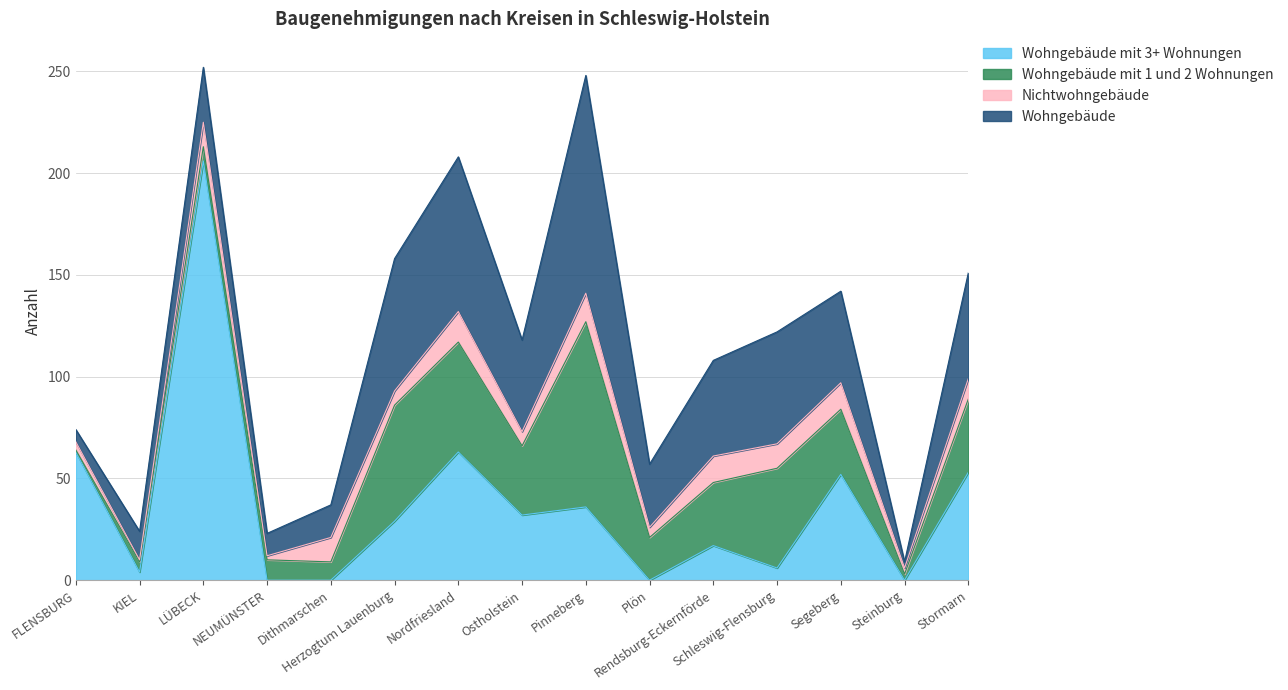

Reading left to right, list all the values displayed in this chart.

Wohngebäude mit 3+ Wohnungen: FLENSBURG=63	KIEL=4	LÜBECK=206	NEUMÜNSTER=0	Dithmarschen=0	Herzogtum Lauenburg=29	Nordfriesland=63	Ostholstein=32	Pinneberg=36	Plön=0	Rendsburg-Eckernförde=17	Schleswig-Flensburg=6	Segeberg=52	Steinburg=0	Stormarn=53
Wohngebäude mit 1 und 2 Wohnungen: FLENSBURG=1	KIEL=5	LÜBECK=7	NEUMÜNSTER=10	Dithmarschen=9	Herzogtum Lauenburg=57	Nordfriesland=54	Ostholstein=34	Pinneberg=91	Plön=21	Rendsburg-Eckernförde=31	Schleswig-Flensburg=49	Segeberg=32	Steinburg=3	Stormarn=36
Nichtwohngebäude: FLENSBURG=4	KIEL=1	LÜBECK=12	NEUMÜNSTER=2	Dithmarschen=12	Herzogtum Lauenburg=7	Nordfriesland=15	Ostholstein=7	Pinneberg=14	Plön=5	Rendsburg-Eckernförde=13	Schleswig-Flensburg=12	Segeberg=13	Steinburg=3	Stormarn=10
Wohngebäude: FLENSBURG=6	KIEL=14	LÜBECK=27	NEUMÜNSTER=11	Dithmarschen=16	Herzogtum Lauenburg=65	Nordfriesland=76	Ostholstein=45	Pinneberg=107	Plön=31	Rendsburg-Eckernförde=47	Schleswig-Flensburg=55	Segeberg=45	Steinburg=3	Stormarn=52